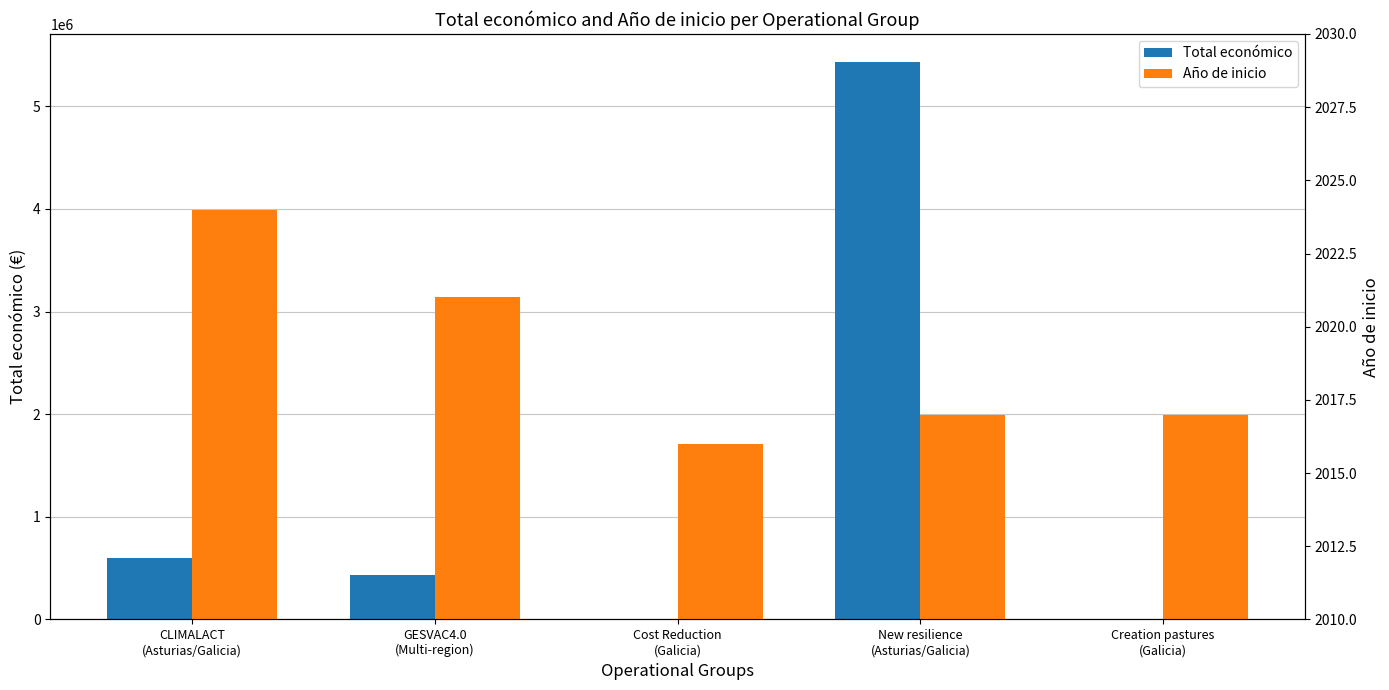

At which label does Total económico first exceed 430411?

CLIMALACT
(Asturias/Galicia)